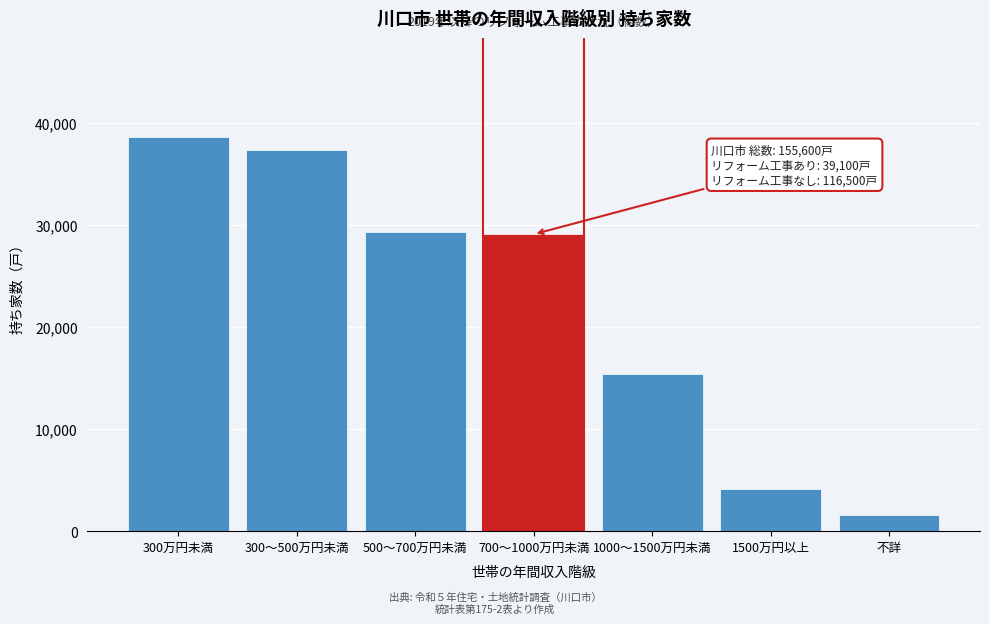

Reading left to right, what are all the values shown in this chart?

300万円未満=38690	300～500万円未満=37380	500～700万円未満=29330	700～1000万円未満=29110	1000～1500万円未満=15400	1500万円以上=4130	不詳=1570